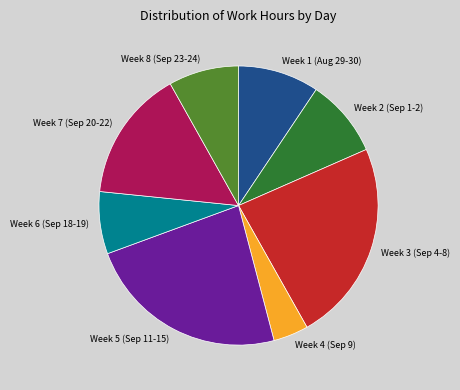

Approximately how many times larger is the value at Week 1 (Aug 29-30) compared to Week 8 (Sep 23-24)?

1.2